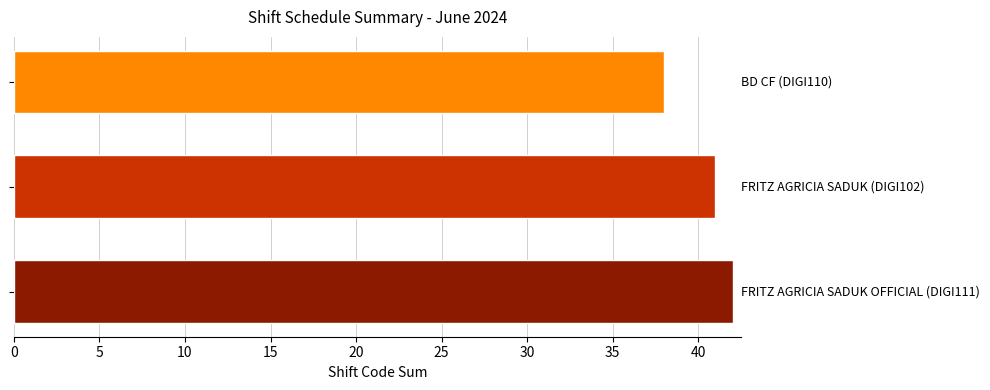

Count the values in the range 38 to 42.

3